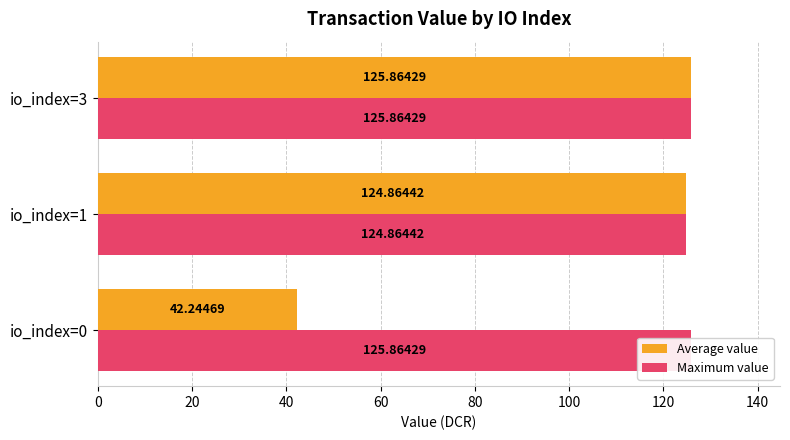

What is the value of the Maximum value bar at the 1st from the left?

125.9